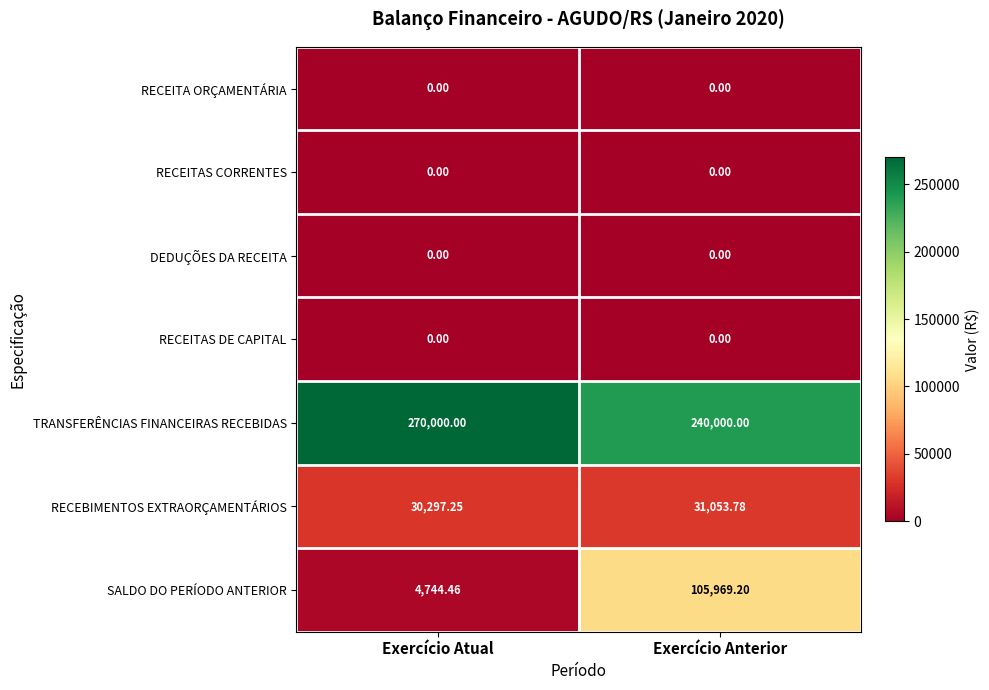

Which series has the largest total across all categories?

TRANSFERÊNCIAS FINANCEIRAS RECEBIDAS